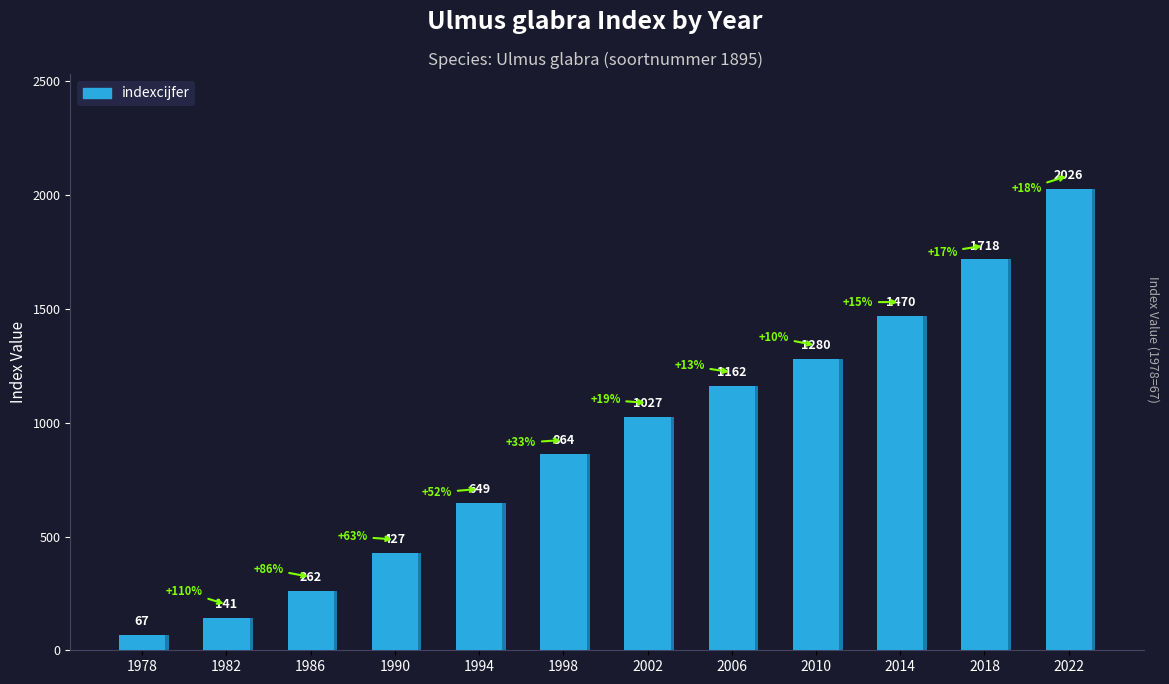

At which category does the chart reach its peak across all series?

2022